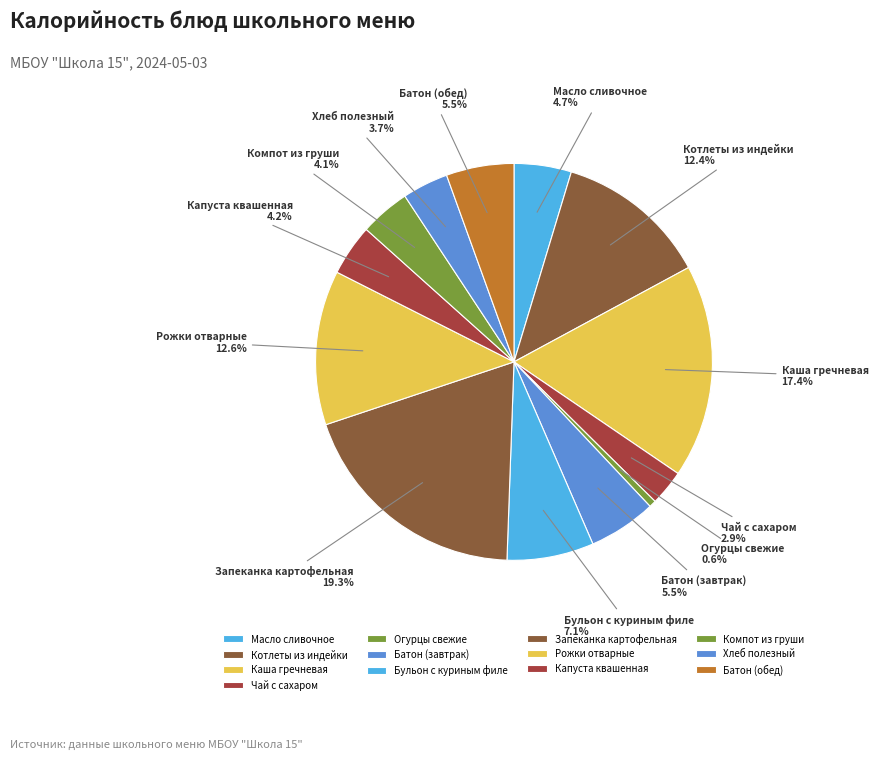

Count the number of slices in the pie.

13